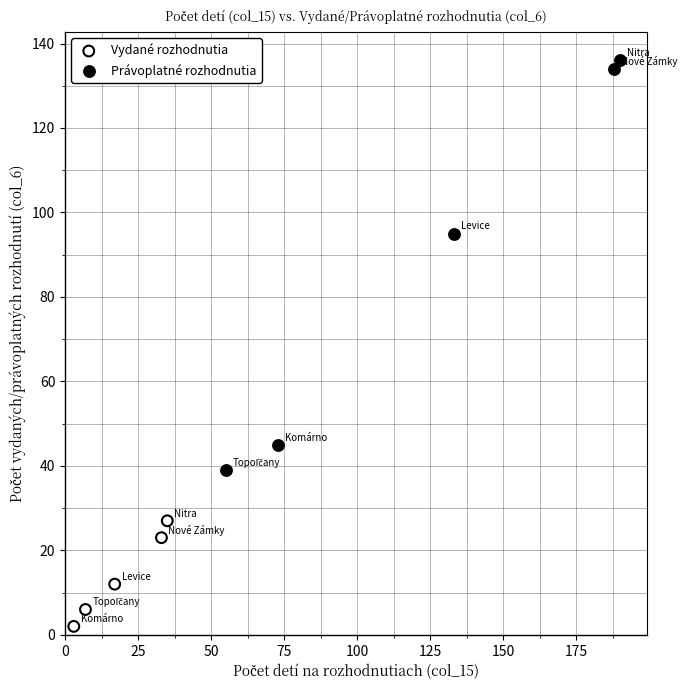

Which series has the largest Y range (max minus min)?

Právoplatné rozhodnutia